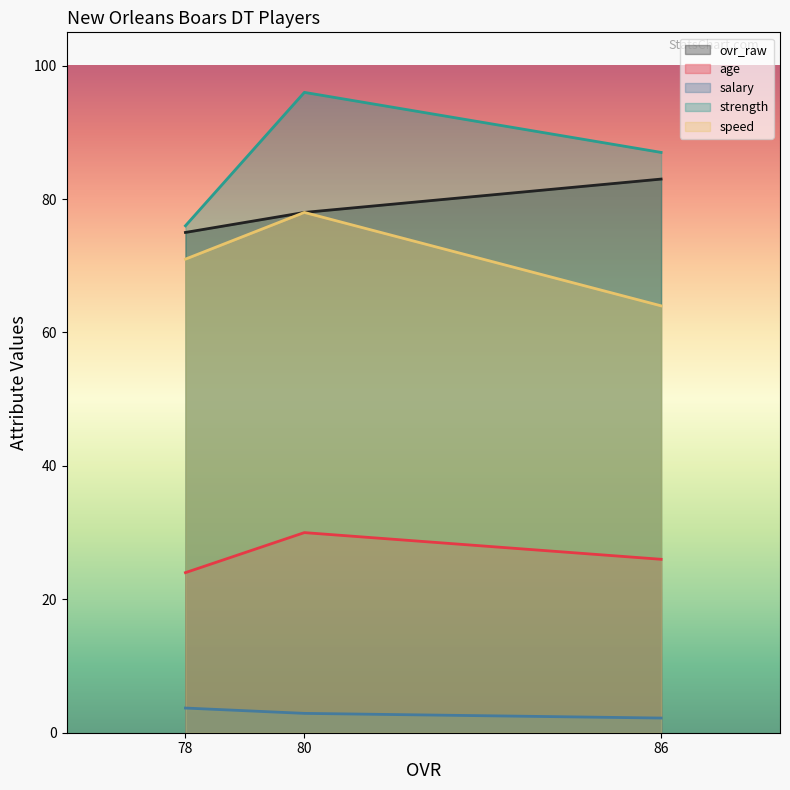

What is the sum of the strength values at 86 and 78?

163.0